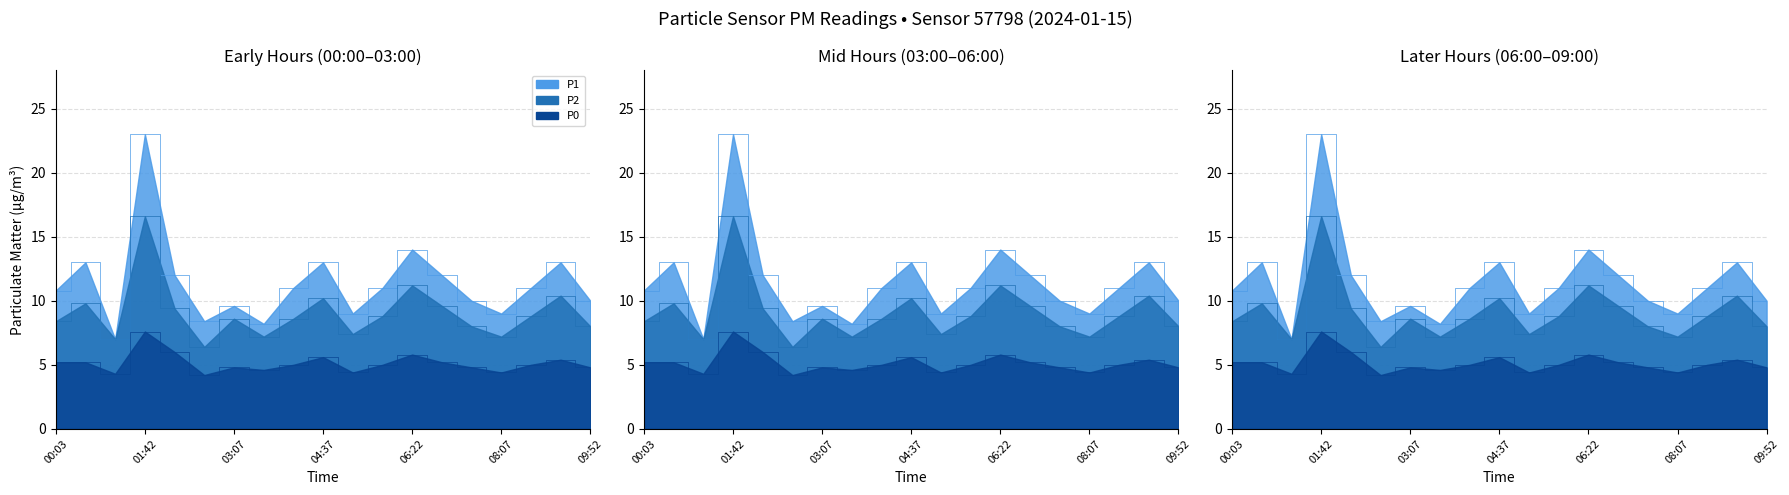

What are all the series names shown in the legend?

P1, P2, P0